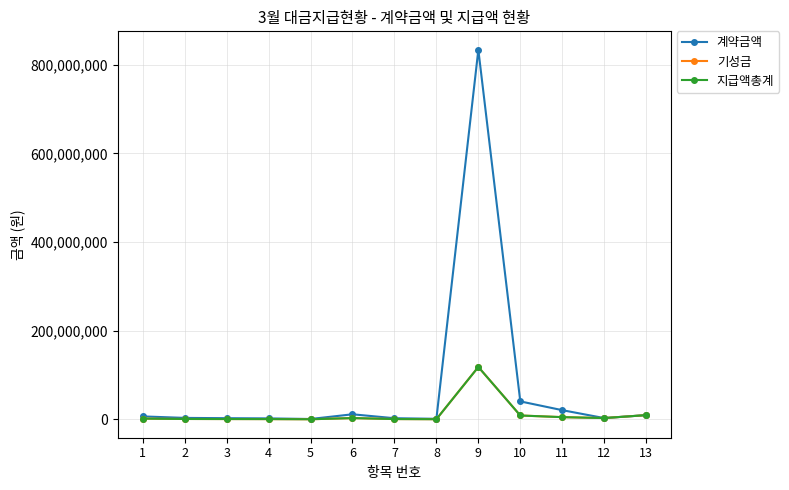

Which category has the highest value in the 기성금 series?

9